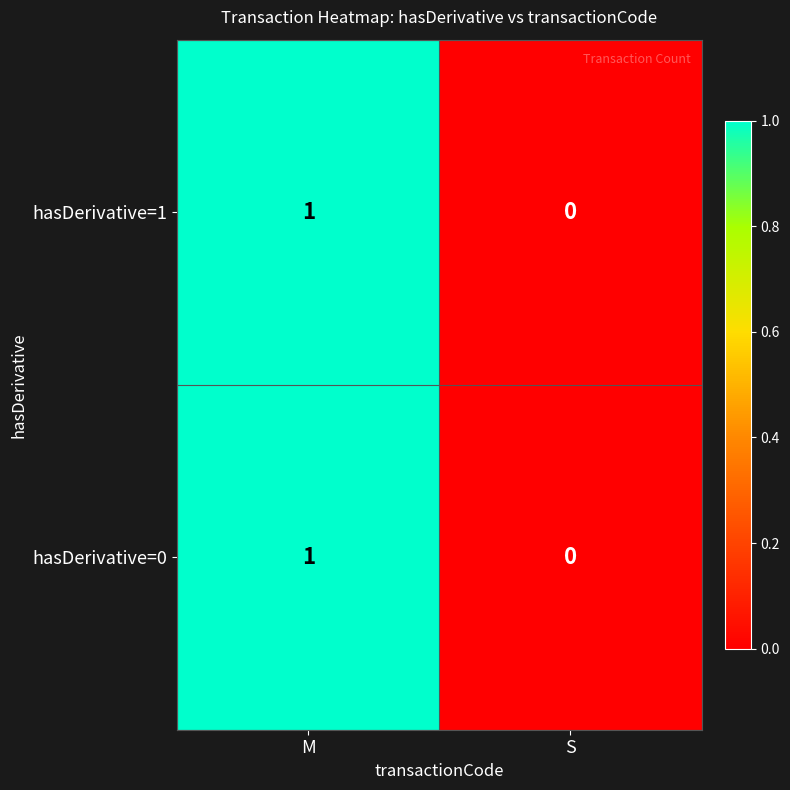

List the labels in order of hasDerivative=1 value, largest first.

M, S